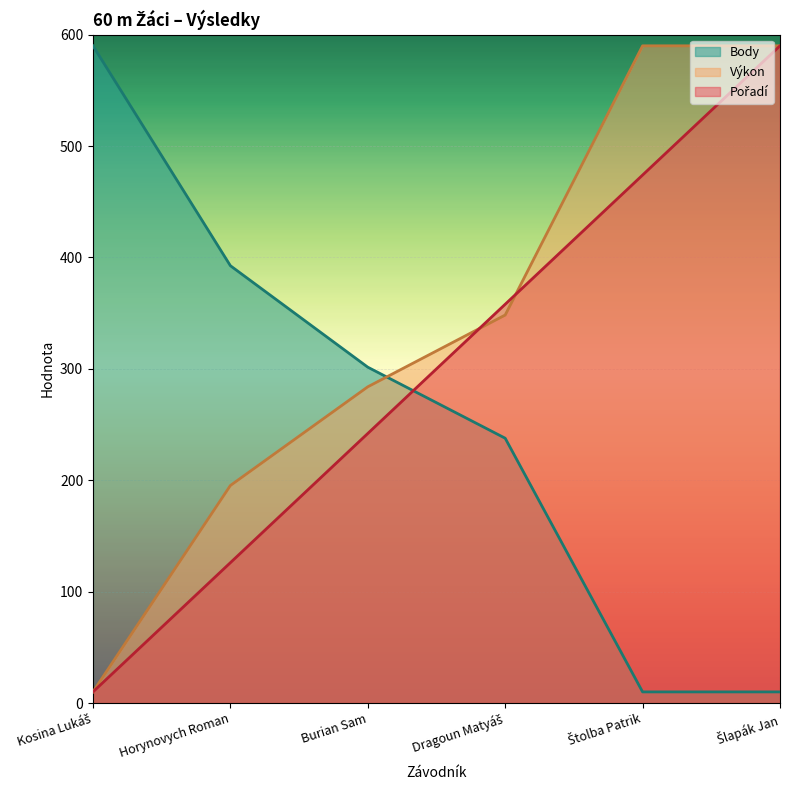

What is the approximate value of Výkon at Štolba Patrik?

590.0